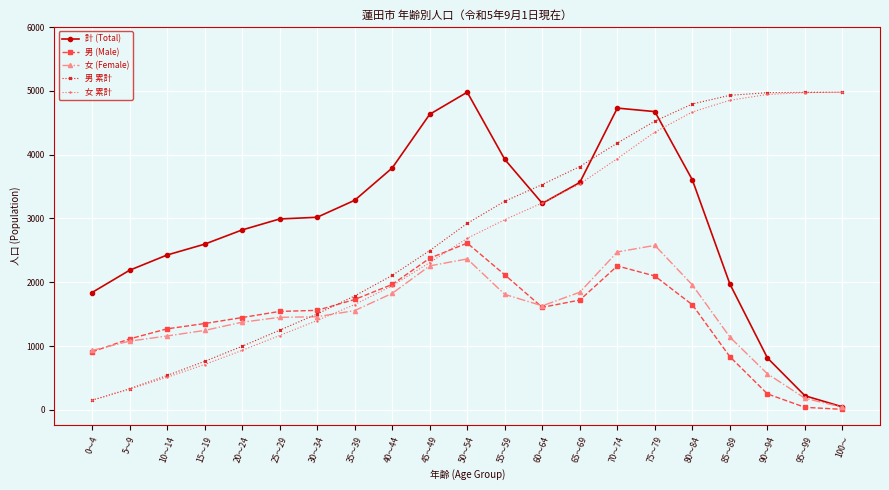

Which series has the widest spread of values?

計 (Total)